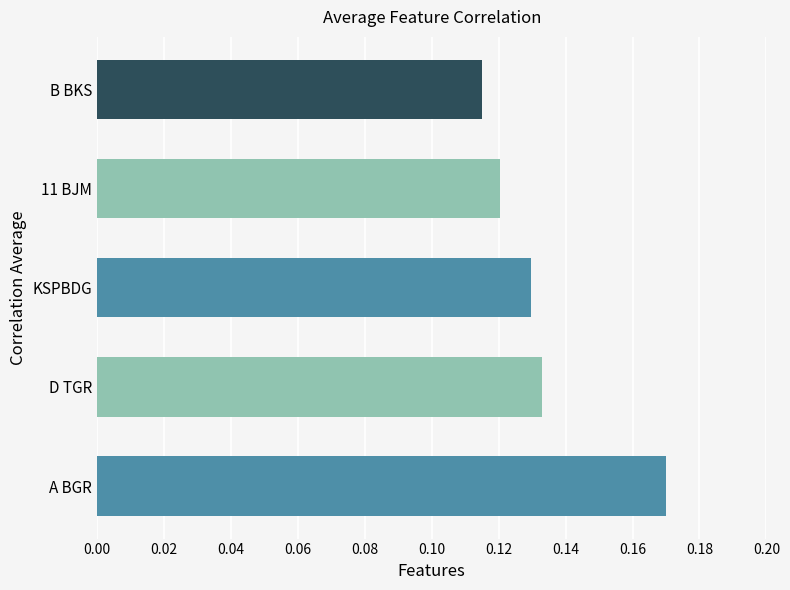

How many bars are there in total?

5